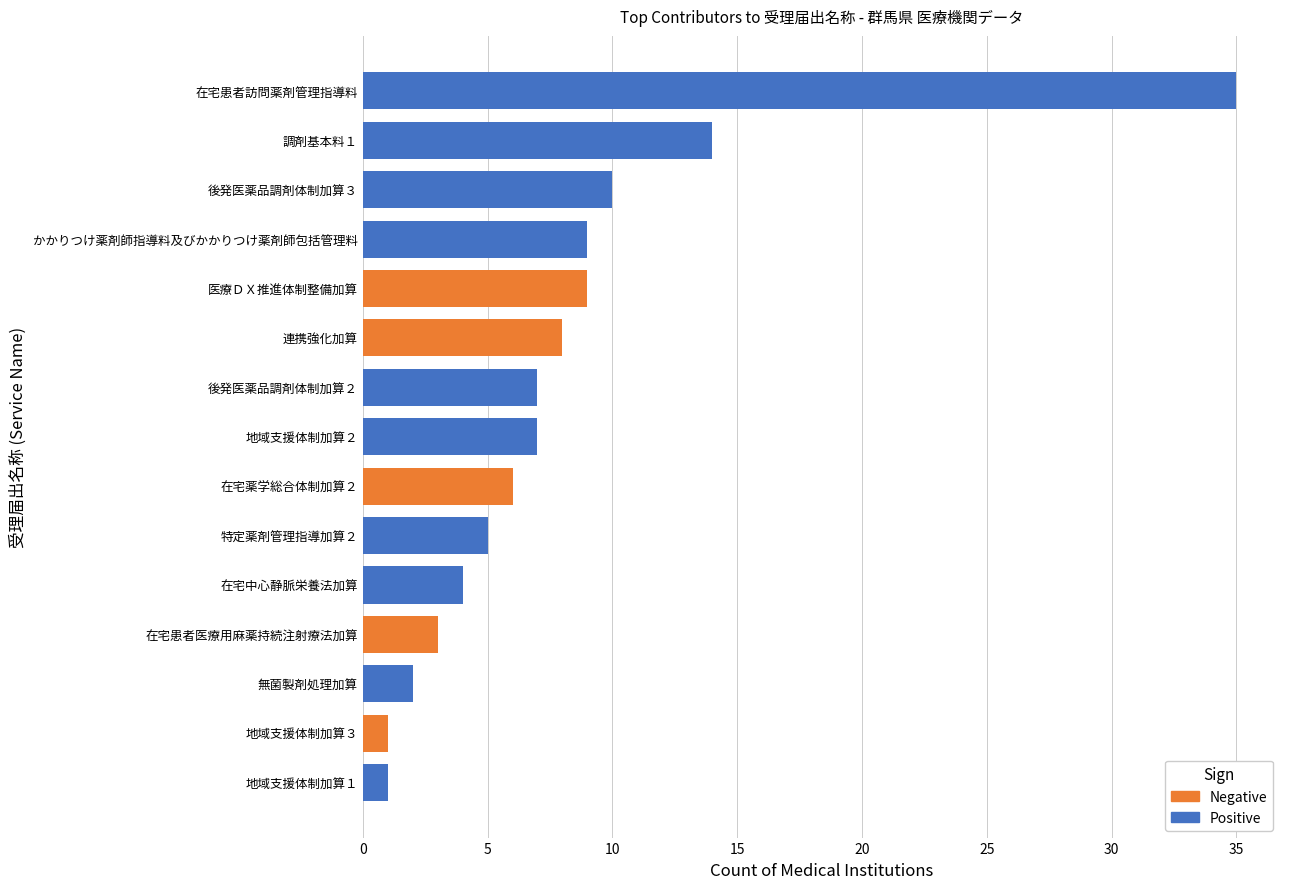

Which has a higher value, 無菌製剤処理加算 or 在宅中心静脈栄養法加算?

在宅中心静脈栄養法加算